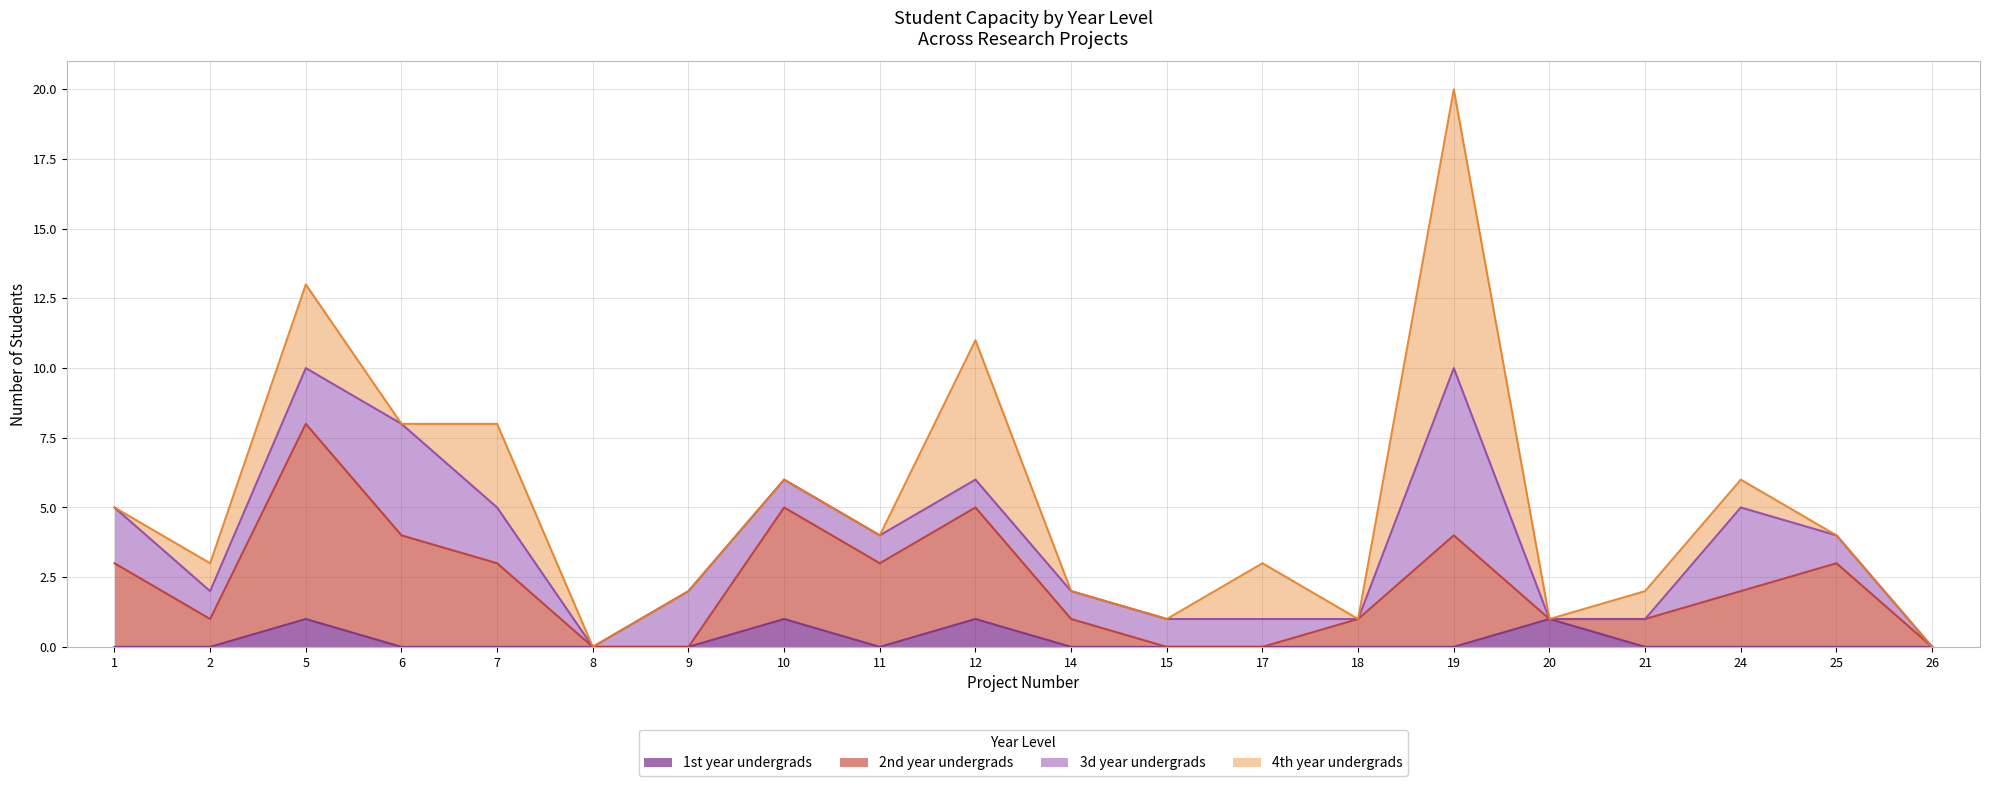

True or false: 1st year undergrads and 2nd year undergrads cross at least once.

False